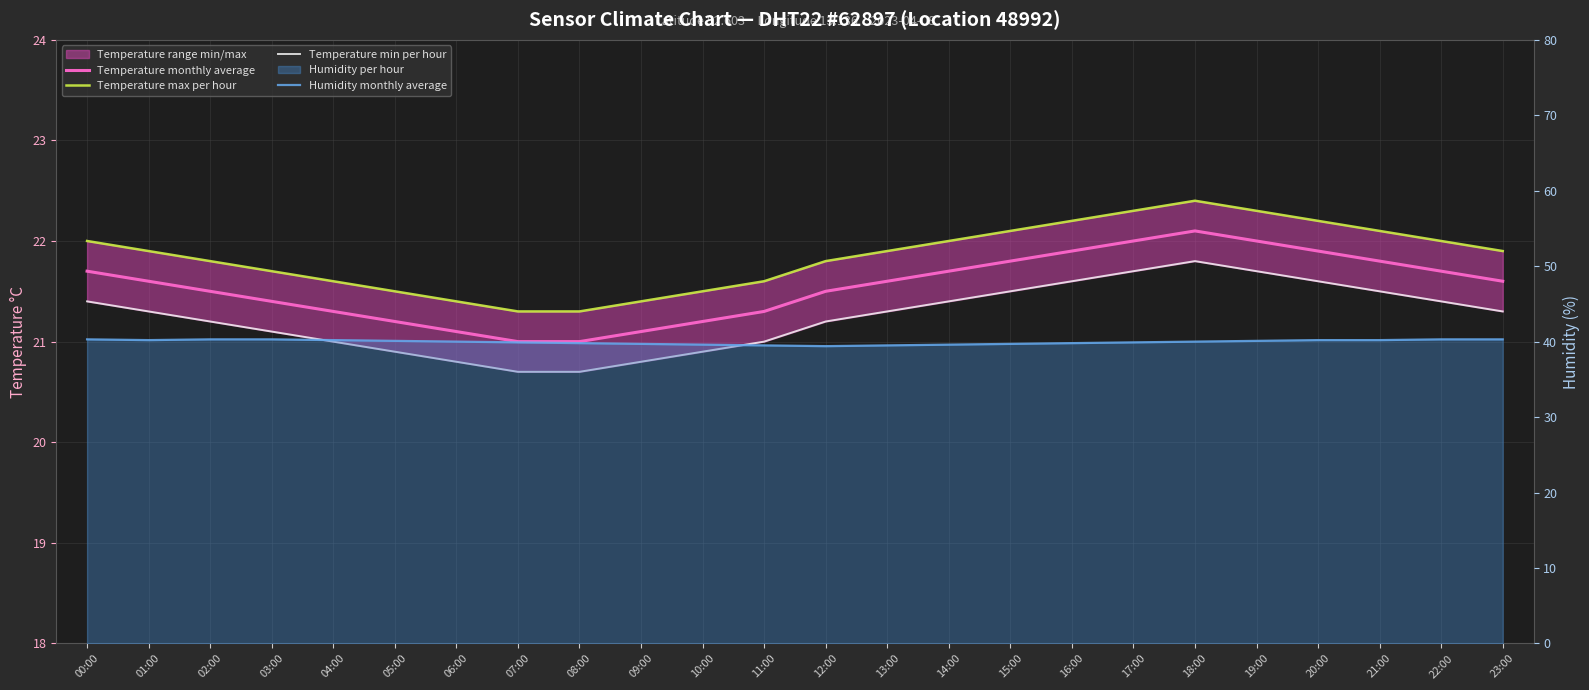

The value of Temperature max per hour at 02:00 is 21.8. True or false?

True